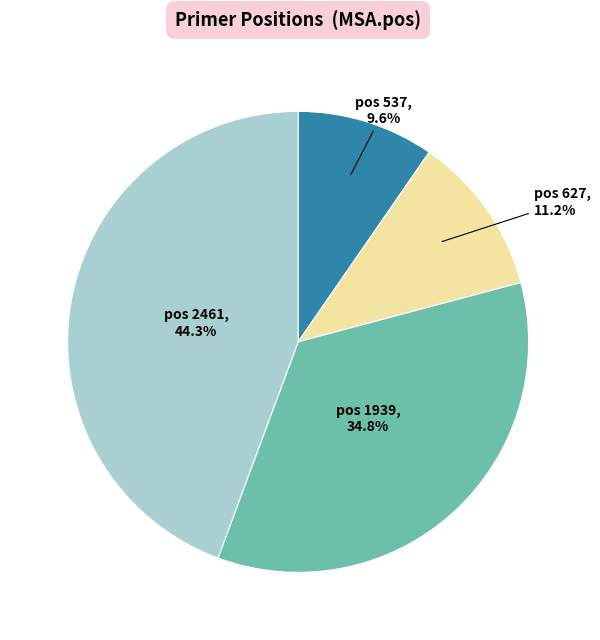

How many slices are in this pie chart?

4